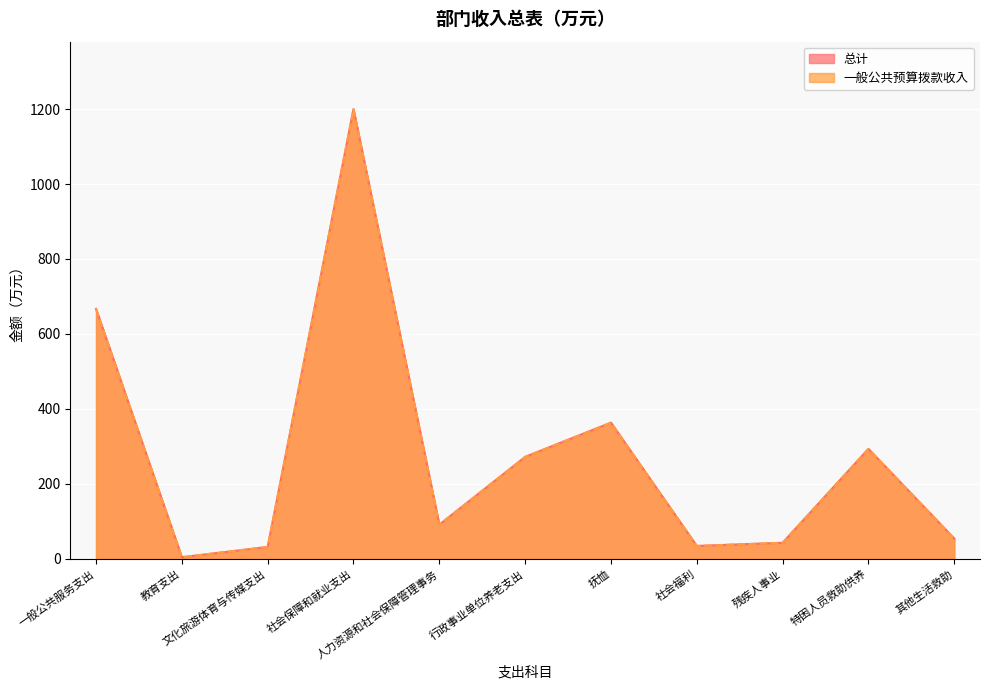

Reading left to right, what are all the values shown in this chart?

总计: 一般公共服务支出=666.8	教育支出=4.6	文化旅游体育与传媒支出=32.0	社会保障和就业支出=1199.7	人力资源和社会保障管理事务=91.4	行政事业单位养老支出=272.2	抚恤=363.5	社会福利=34.6	残疾人事业=43.1	特困人员救助供养=293.5	其他生活救助=54.4
一般公共预算拨款收入: 一般公共服务支出=666.8	教育支出=4.6	文化旅游体育与传媒支出=32.0	社会保障和就业支出=1199.7	人力资源和社会保障管理事务=91.4	行政事业单位养老支出=272.2	抚恤=363.5	社会福利=34.6	残疾人事业=43.1	特困人员救助供养=293.5	其他生活救助=54.4